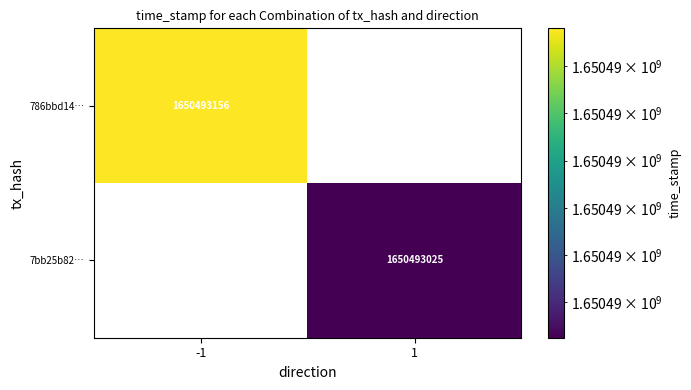

What is the total value across all series at time_stamp?

3300986181